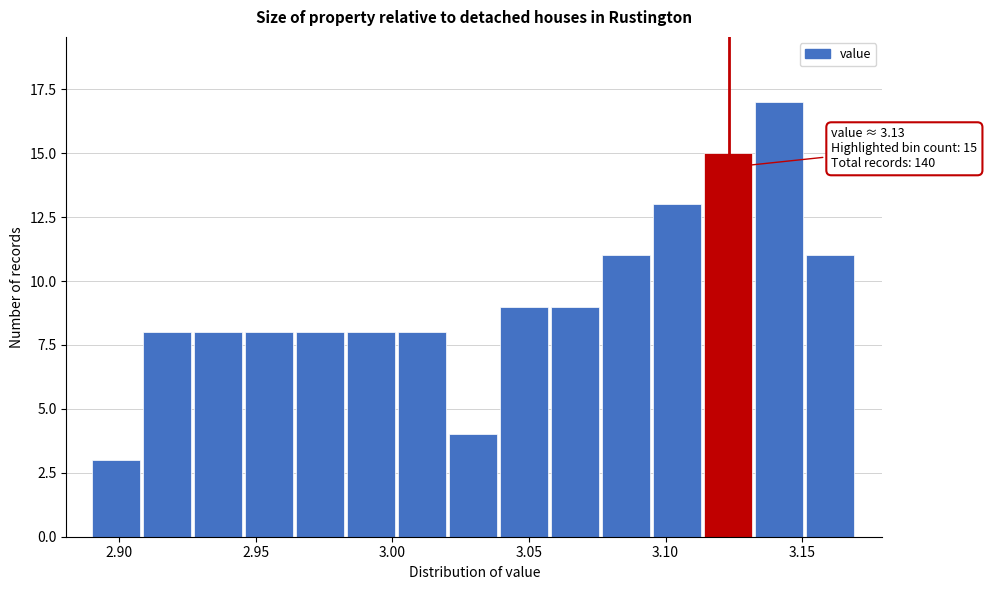

Around what value on the x-axis is the tallest bar? Give the approximate position of its centre, as read against the axis.

3.140